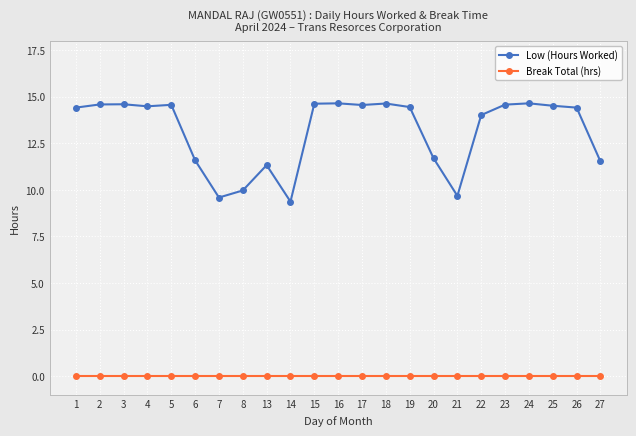

True or false: Low (Hours Worked) has more than 0 points higher than both neighbors.

True